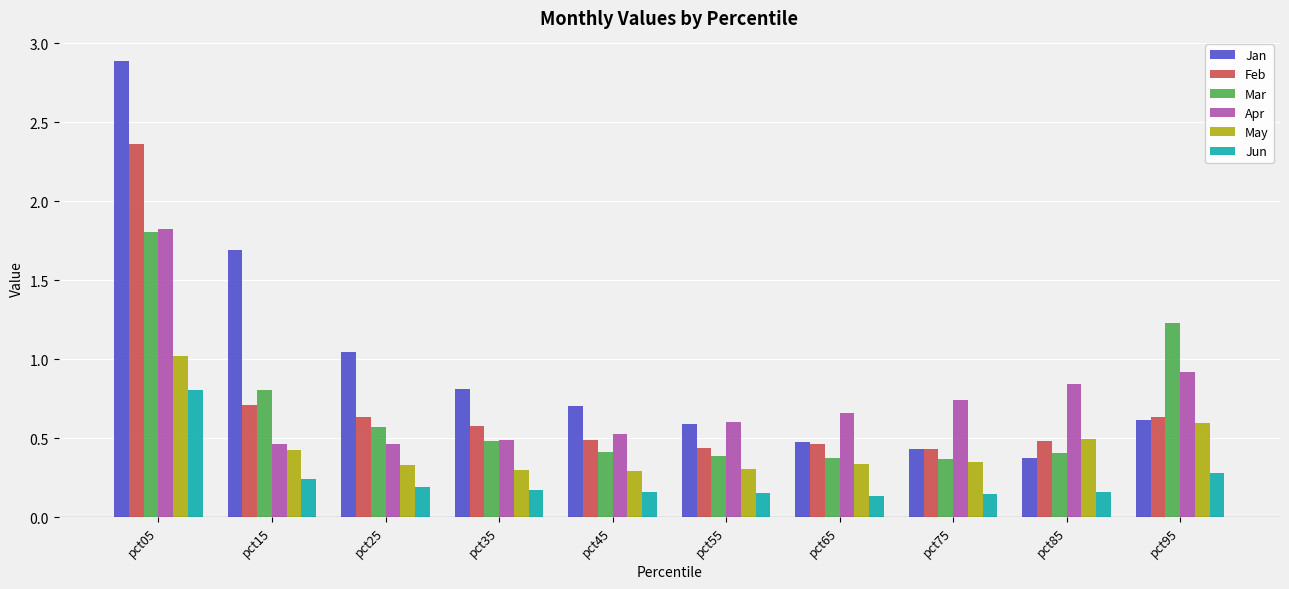

What is the sum of all Jan values?

9.6